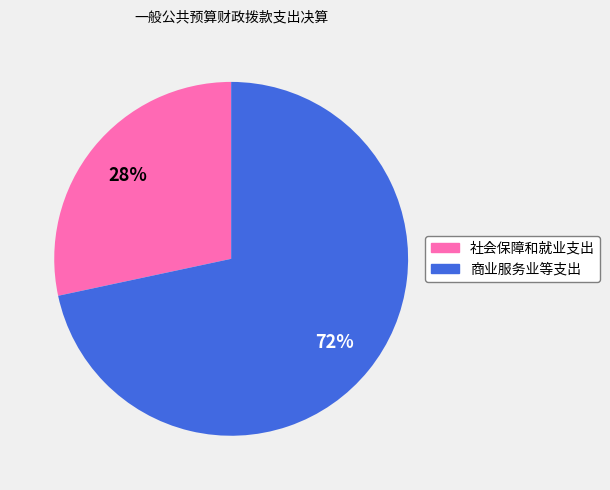

Between 商业服务业等支出 and 社会保障和就业支出, which is larger?

商业服务业等支出